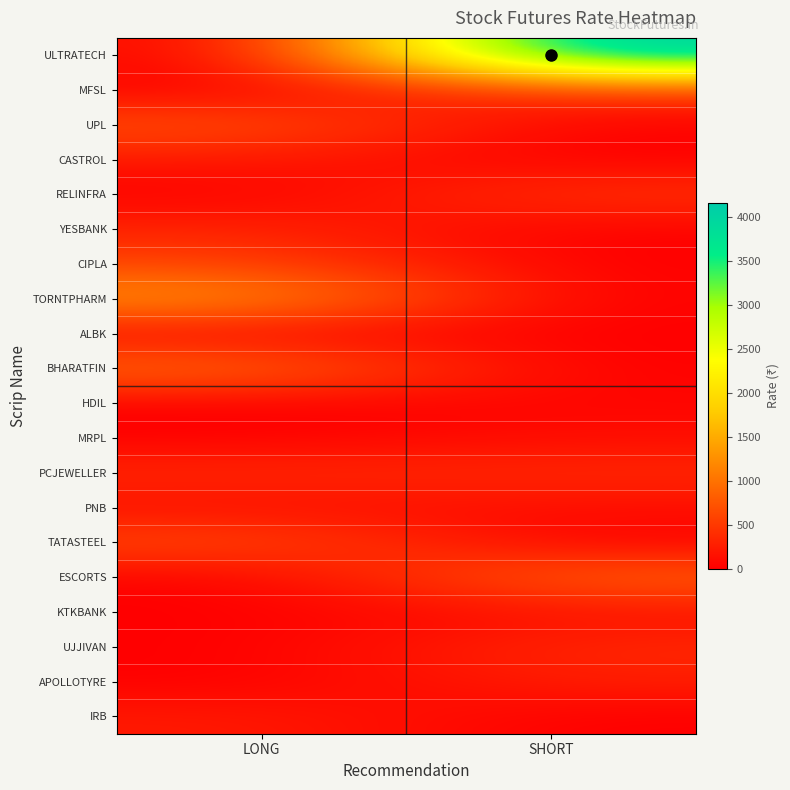

Count the number of data series in this chart.

20